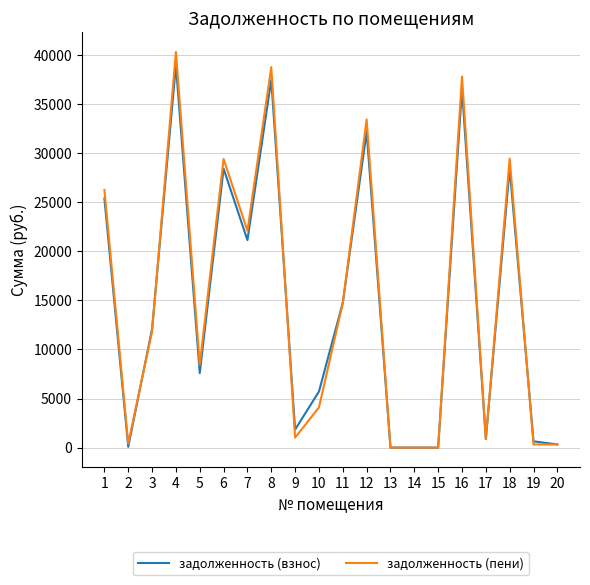

What is the difference between the maximum and minimum values in the задолженность (пени) series?

40327.0